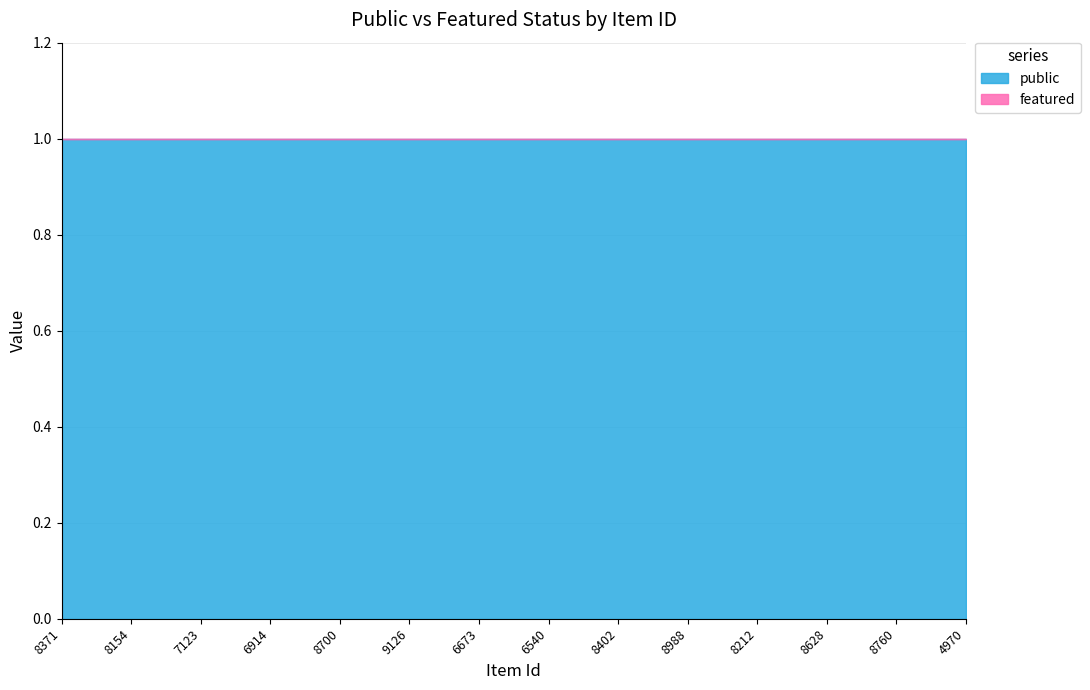

How many distinct data groups are displayed?

2